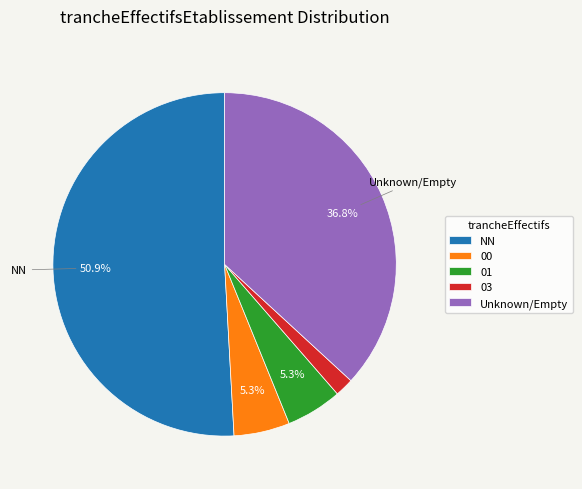

Which category accounts for the majority?

NN